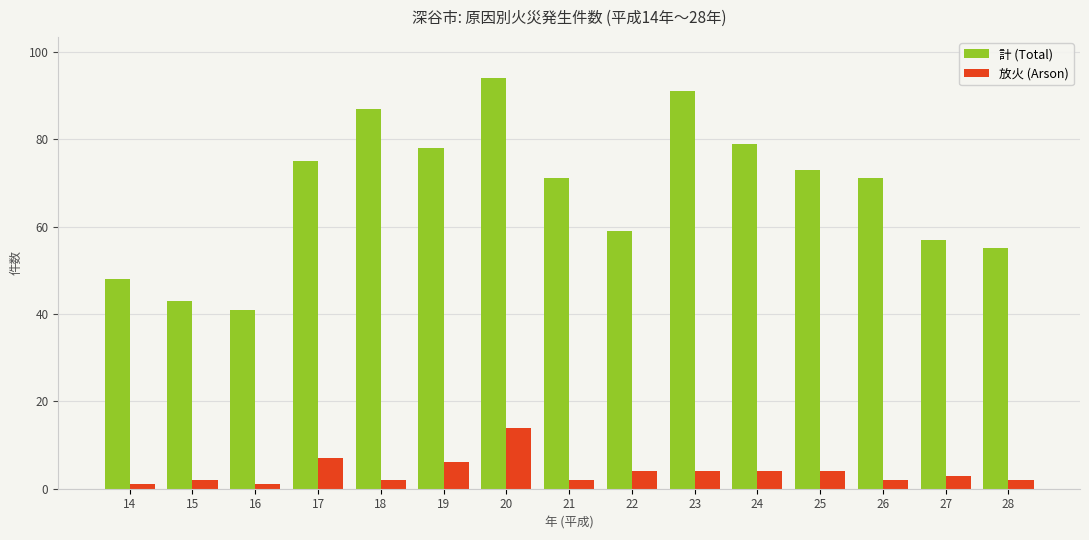

At 21, list the series in order from smallest to largest.

放火 (Arson), 計 (Total)